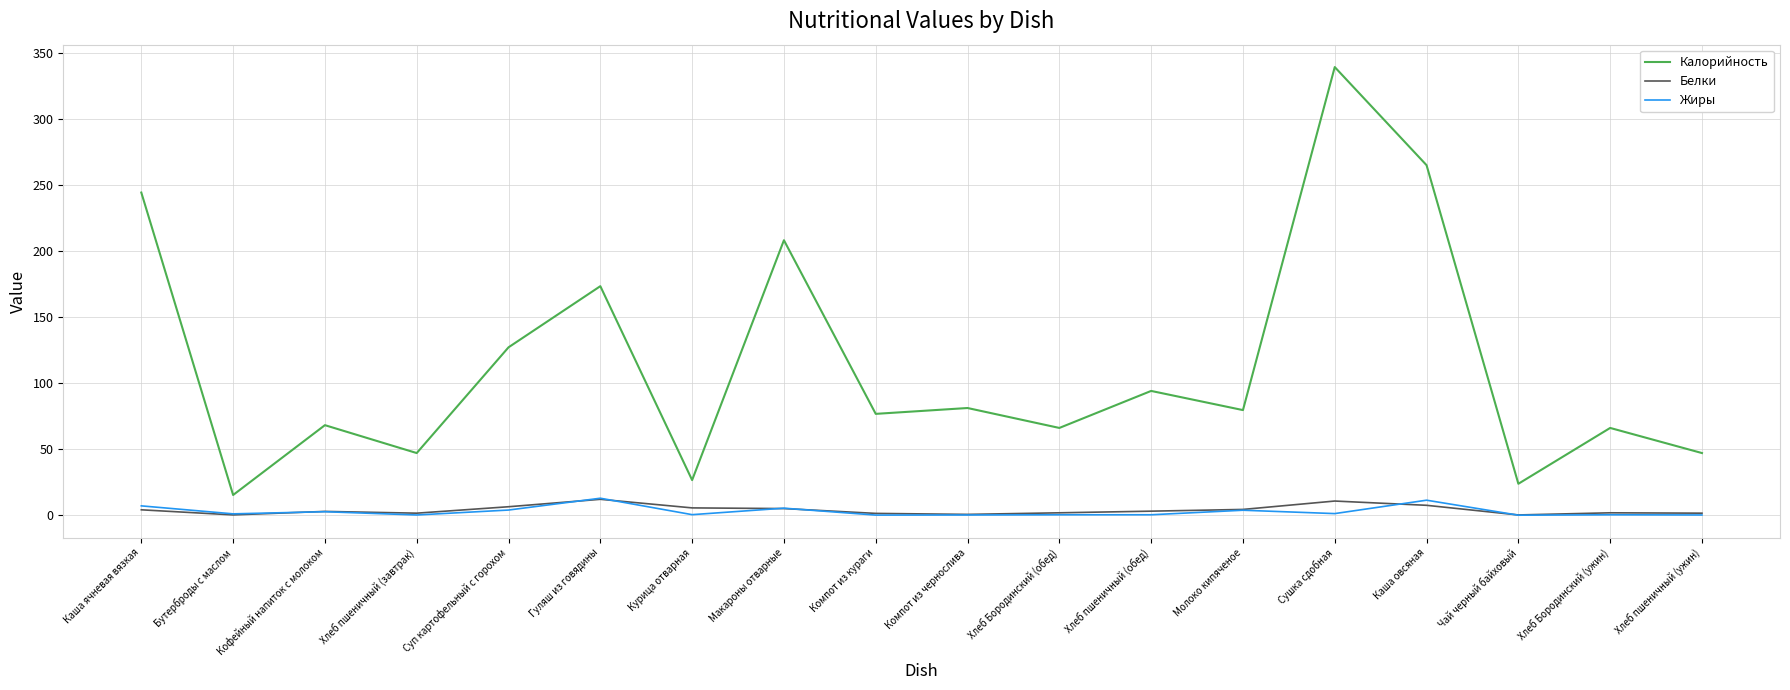

Which series changed the most between Компот из кураги and Хлеб Бородинский (ужин)?

Калорийность